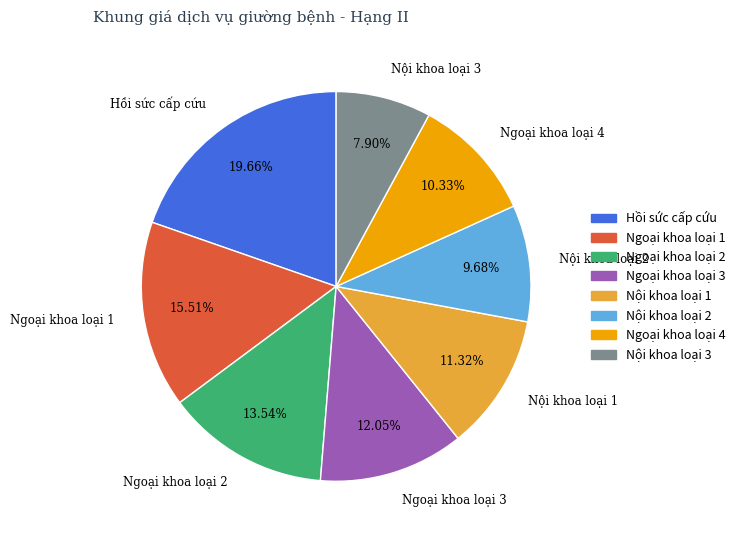

How many segments does this pie chart have?

8